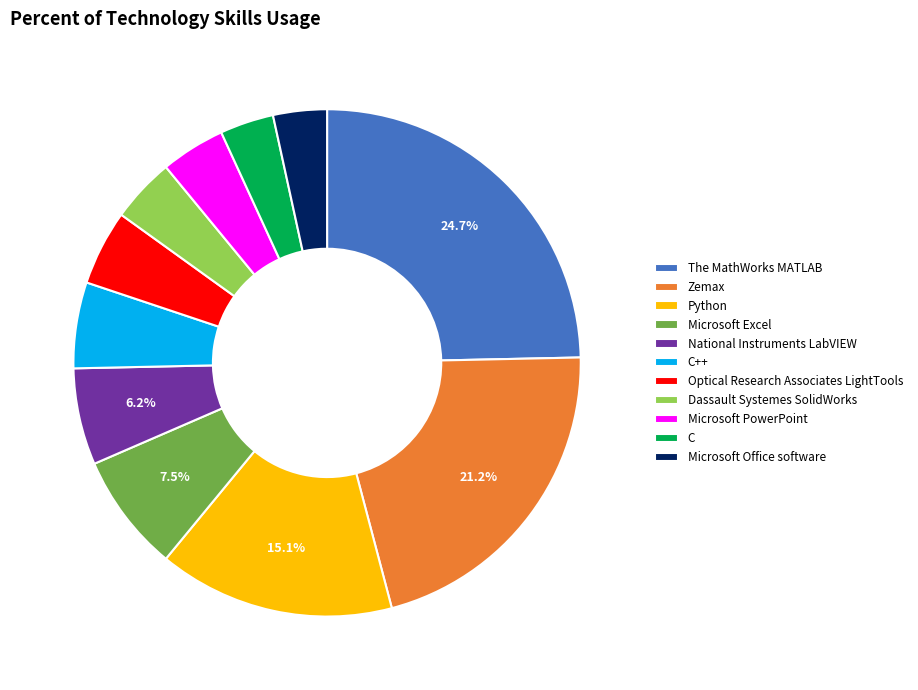

True or false: Optical Research Associates LightTools accounts for 11% of the total.

False